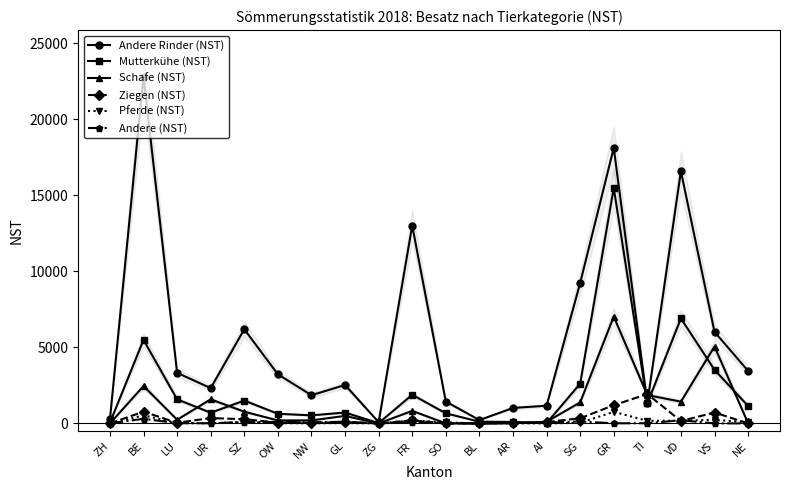

True or false: Andere Rinder (NST) has a value of 9228 at SG.

True